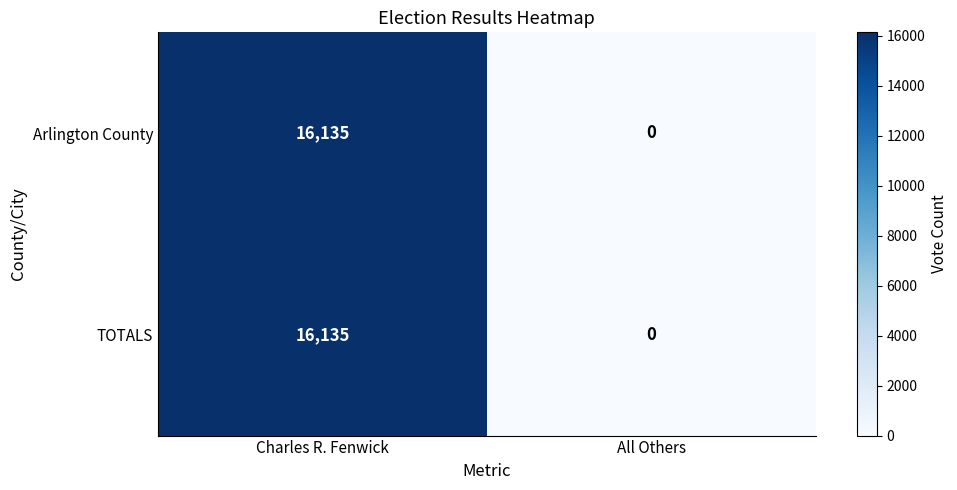

Where is TOTALS nearest to the value 8067?

All Others